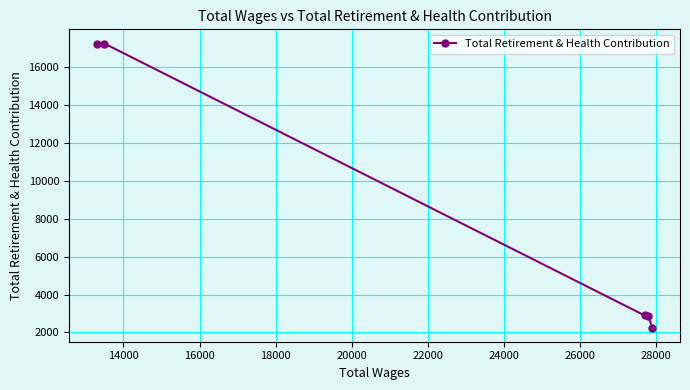

What is the smallest value displayed?

2260